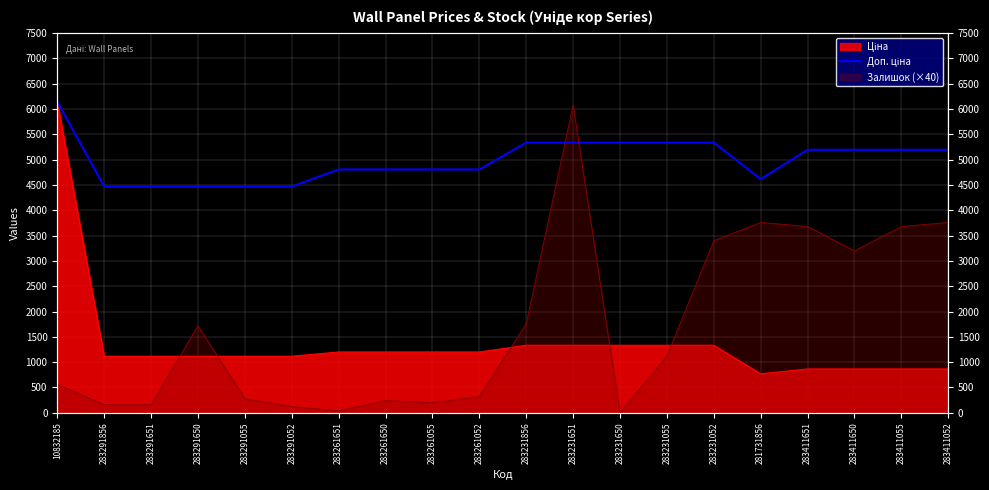

Approximately how many times larger is the value at 283411651 compared to 281731856?

1.1